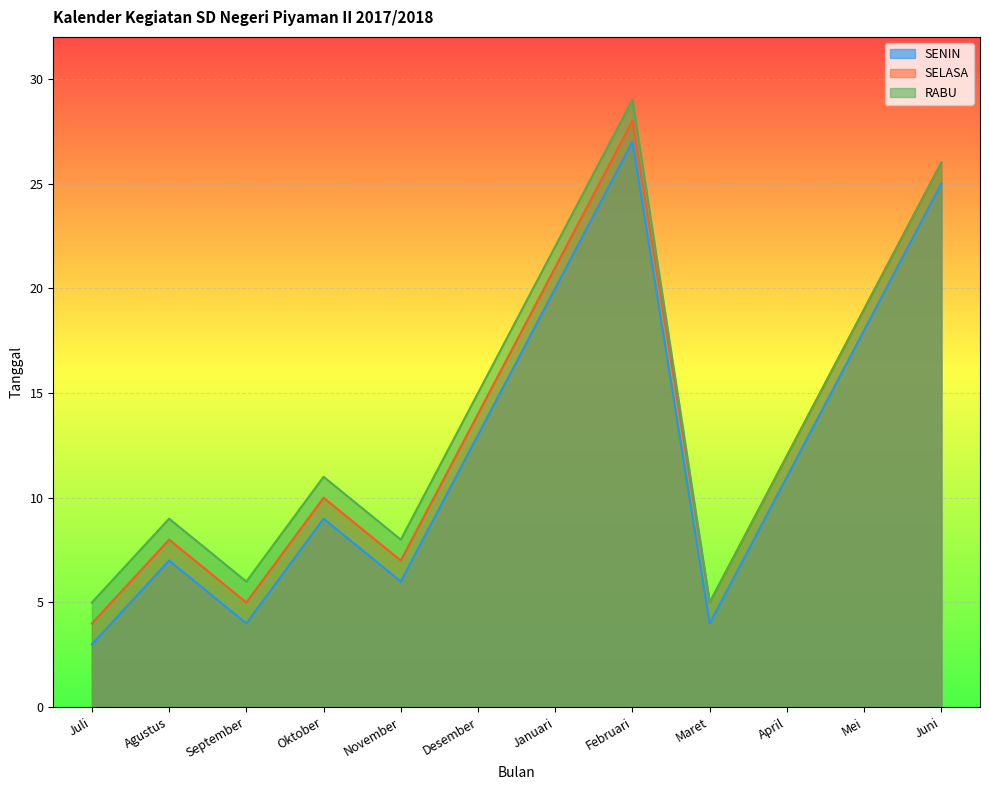

True or false: SELASA and RABU intersect in this chart.

False